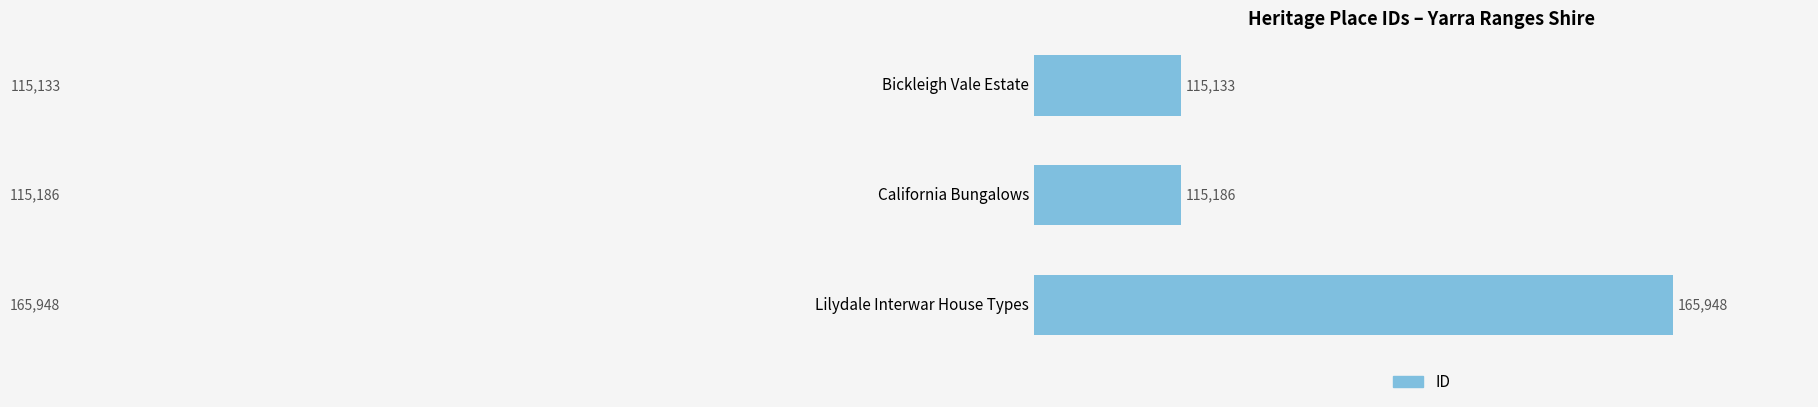

Reading bottom to top, what are all the values shown in this chart?

Lilydale Interwar House Types=165948	California Bungalows=115186	Bickleigh Vale Estate=115133